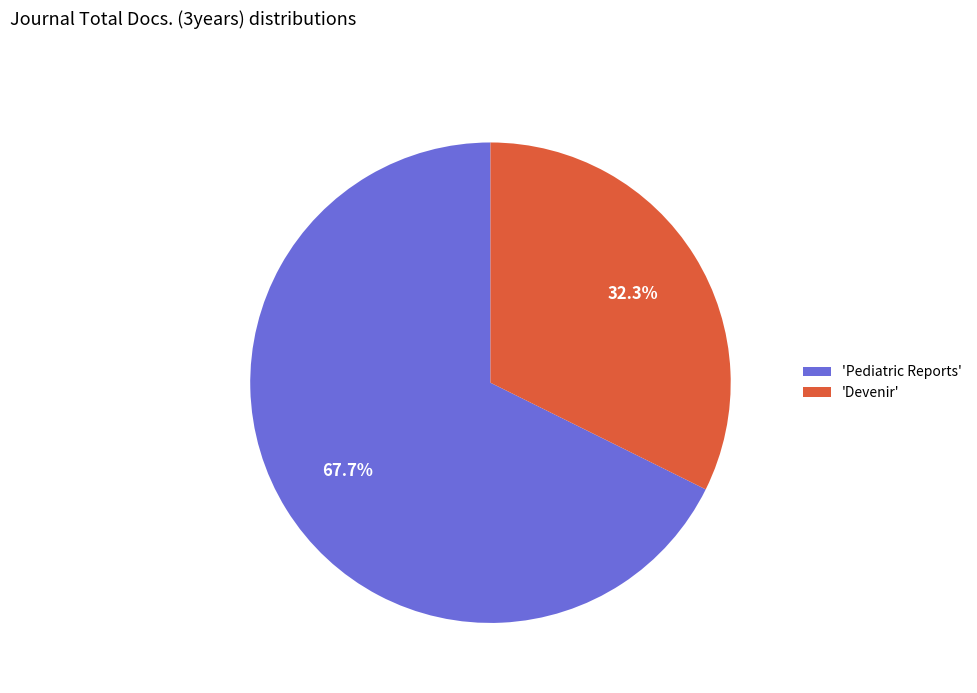

Which has a higher value, 'Pediatric Reports' or 'Devenir'?

'Pediatric Reports'